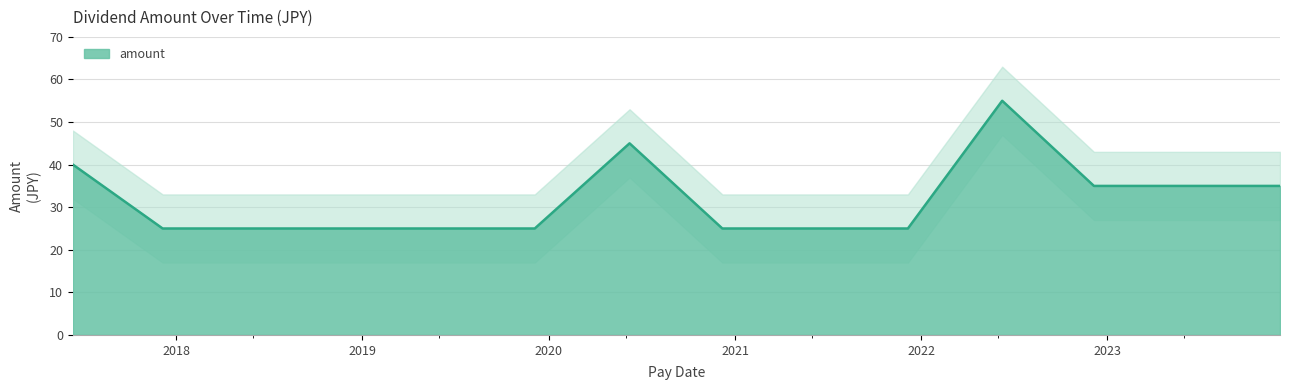

List the labels in order of value, smallest first.

2017-12-05, 2018-06-11, 2018-12-05, 2019-06-10, 2019-12-05, 2020-12-07, 2021-12-06, 2022-12-06, 2023-06-09, 2023-12-06, 2017-06-12, 2020-06-08, 2022-06-09